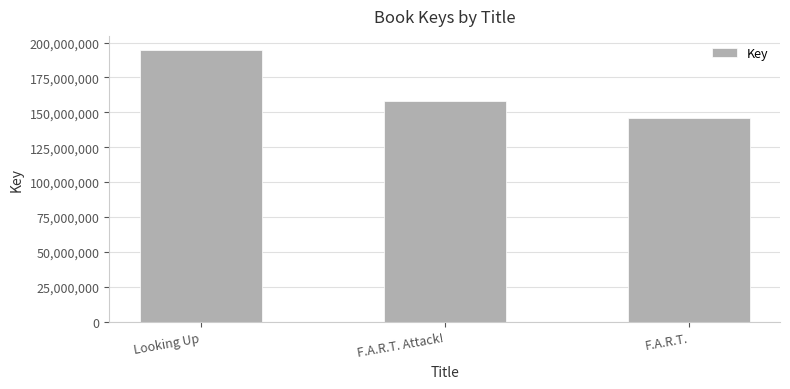

Reading left to right, list all the values displayed in this chart.

Looking Up=195021654	F.A.R.T. Attack!=158409642	F.A.R.T.=146162369